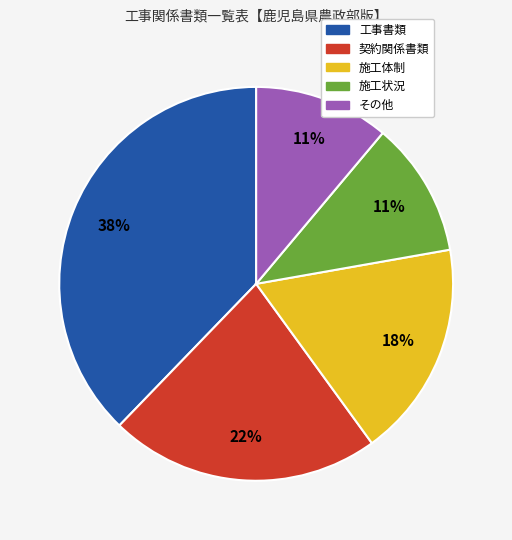

Does 契約関係書類 represent more than half of the total?

No